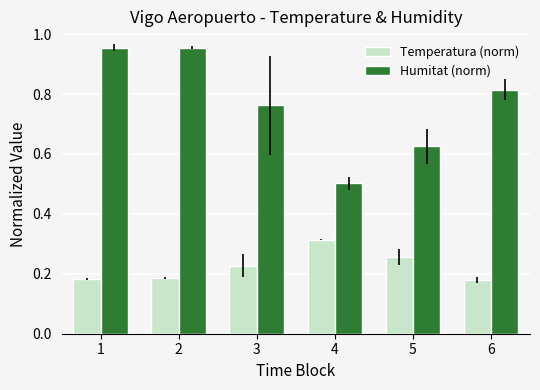

Count the Temperatura (norm) values in the range 0 to 1.

6